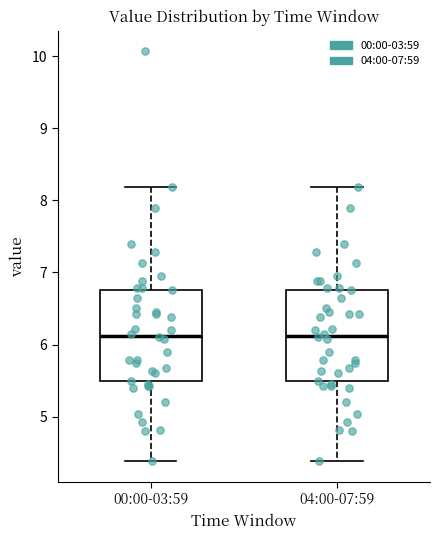

Reading left to right, read every box against the y-axis: the position of its median line, the range the box covers, and the ends of its whiskers. The values are not printed on the chart, so give them approximately, as read against the axis.

00:00-03:59: median 6.1, box 5.5 to 6.8, whiskers 4.4 to 8.2
04:00-07:59: median 6.1, box 5.5 to 6.8, whiskers 4.4 to 8.2